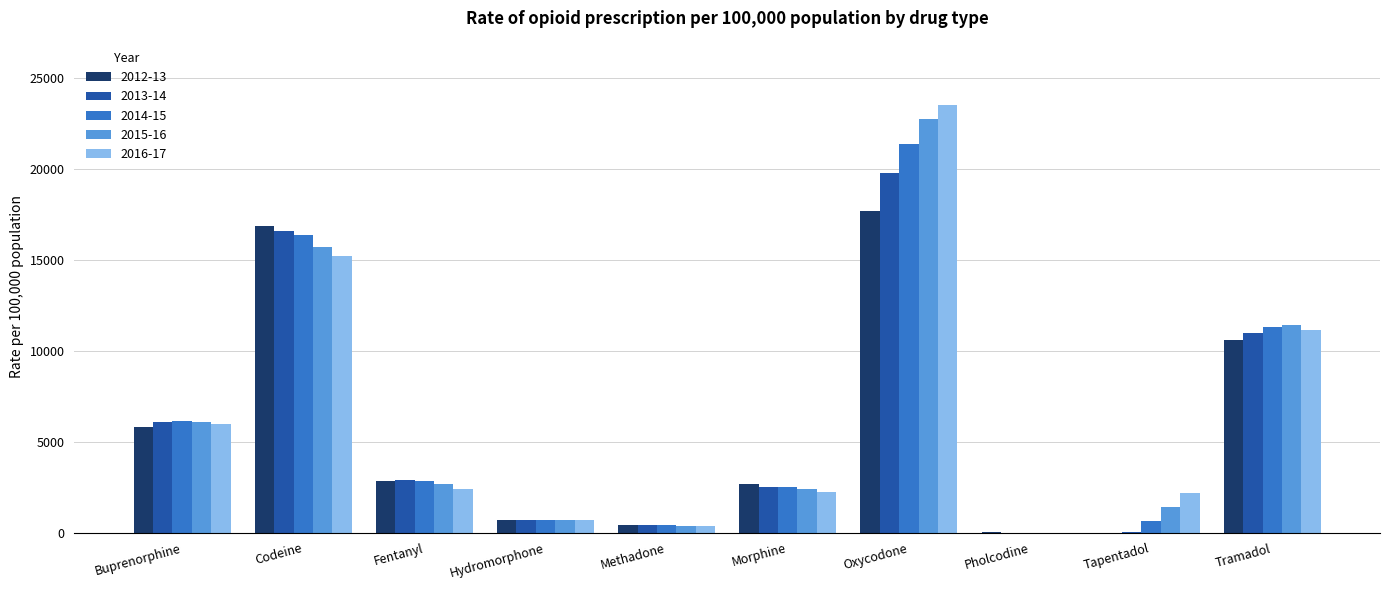

What is the highest value of the 2012-13 series?

17668.6